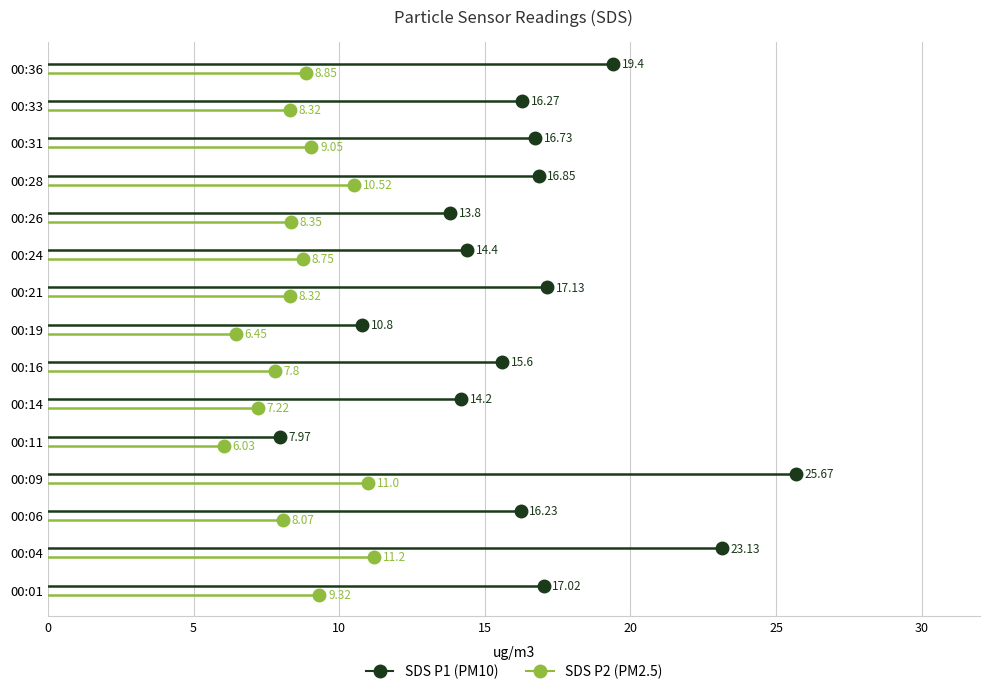

Which label corresponds to the smallest value in the chart?

00:11